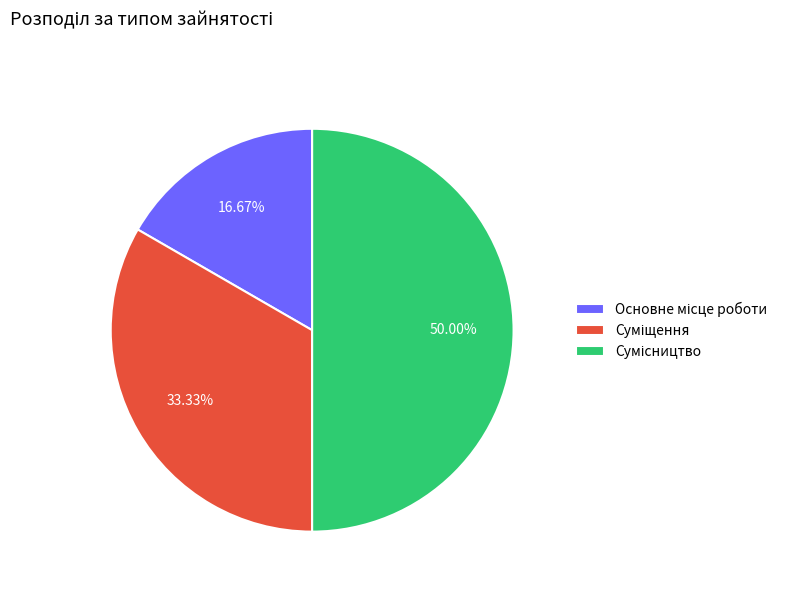

What percentage is NOT represented by Суміщення?

66.7%